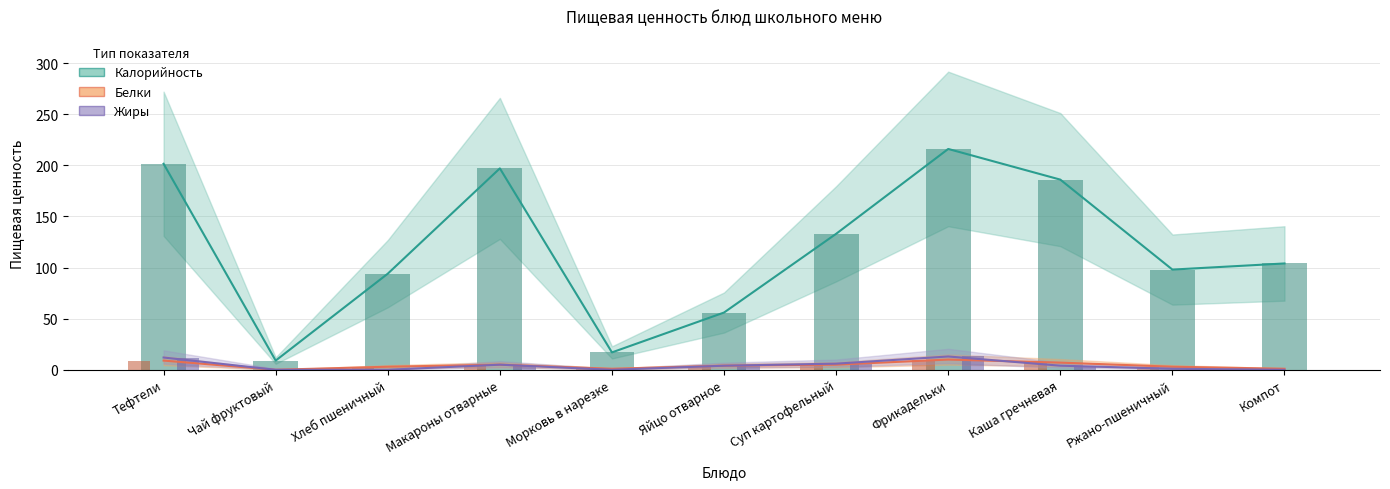

Reading left to right, list all the values displayed in this chart.

Калорийность: Тефтели=201.5	Чай фруктовый=9.0	Хлеб пшеничный=94.0	Макароны отварные=197.0	Морковь в нарезке=17.0	Яйцо отварное=56.0	Суп картофельный=133.0	Фрикадельки=216.0	Каша гречневая=186.0	Ржано-пшеничный=98.0	Компот=104.0
Белки: Тефтели=9.0	Чай фруктовый=0.0	Хлеб пшеничный=3.0	Макароны отварные=5.0	Морковь в нарезке=1.0	Яйцо отварное=4.0	Суп картофельный=5.0	Фрикадельки=10.0	Каша гречневая=7.0	Ржано-пшеничный=3.0	Компот=1.0
Жиры: Тефтели=12.0	Чай фруктовый=0.0	Хлеб пшеничный=0.0	Макароны отварные=5.0	Морковь в нарезке=0.0	Яйцо отварное=4.0	Суп картофельный=6.0	Фрикадельки=13.0	Каша гречневая=4.0	Ржано-пшеничный=1.0	Компот=0.0